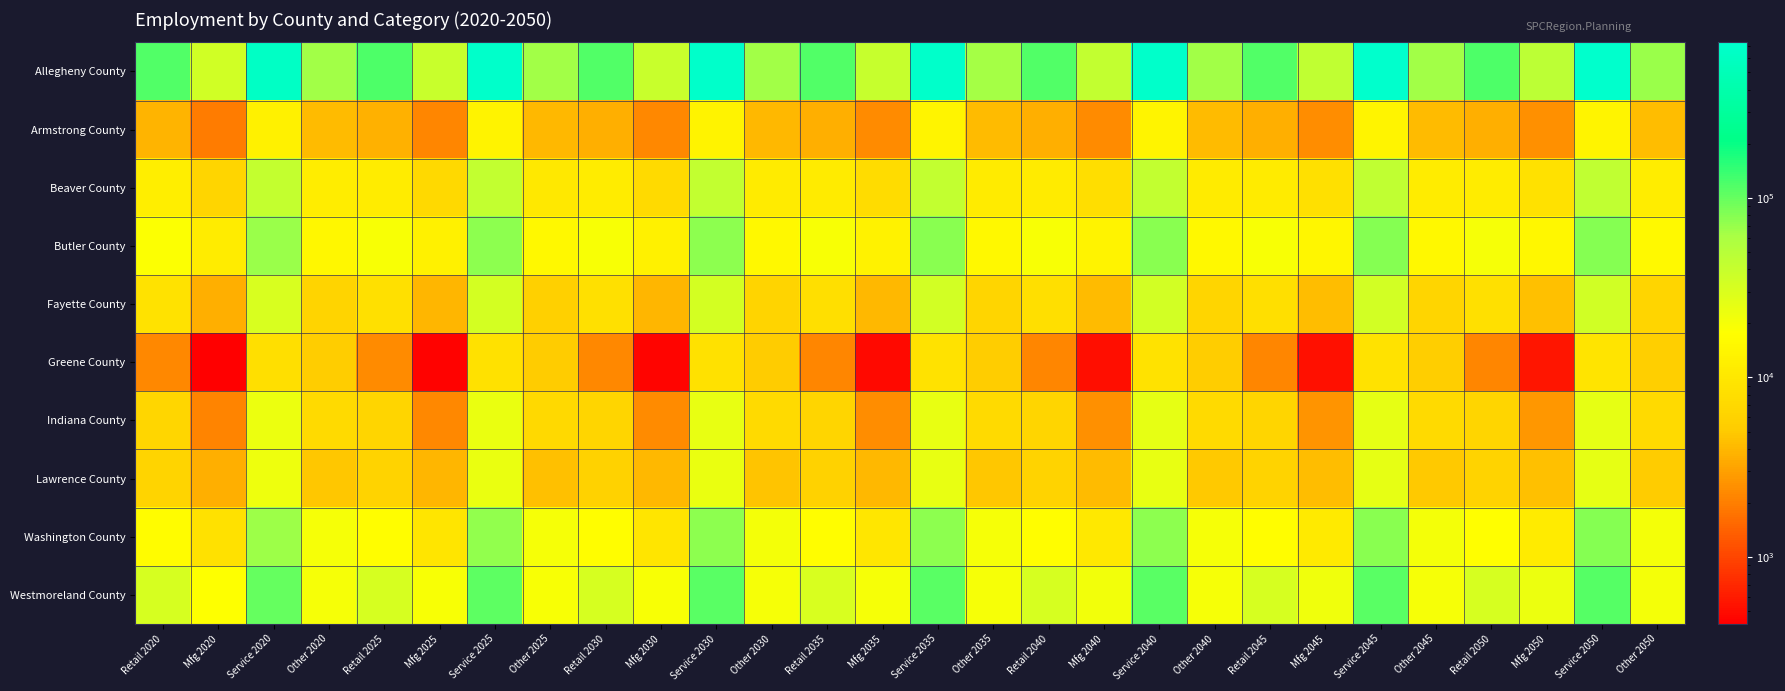

At which category does the chart reach its peak across all series?

Service 2050